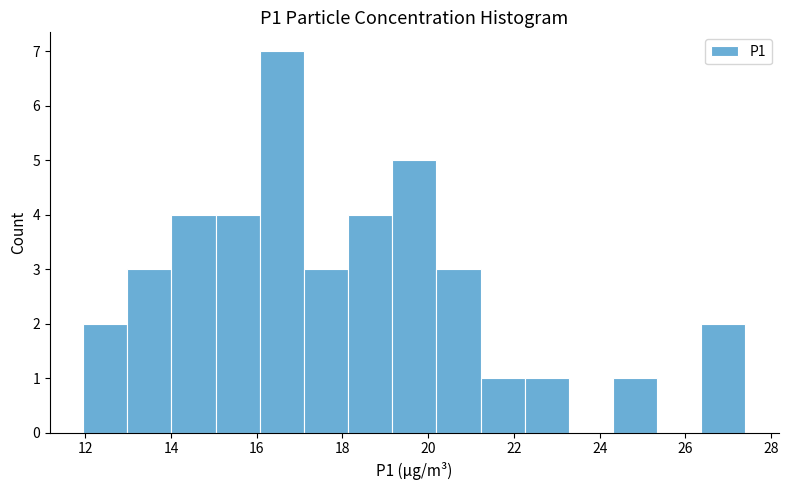

Reading left to right, transcribe this chart: for each bar, give the range it covers on the x-axis and its height. Neither the bar edges nor the heights are printed on the chart, so give them approximately, as read against the axes.

12.0 to 13.0: 2
13.0 to 14.0: 3
14.0 to 15.0: 4
15.0 to 16.0: 4
16.0 to 17.2: 7
17.2 to 18.2: 3
18.2 to 19.2: 4
19.2 to 20.2: 5
20.2 to 21.2: 3
21.2 to 22.2: 1
22.2 to 23.2: 1
23.2 to 24.4: 0
24.4 to 25.4: 1
25.4 to 26.4: 0
26.4 to 27.4: 2